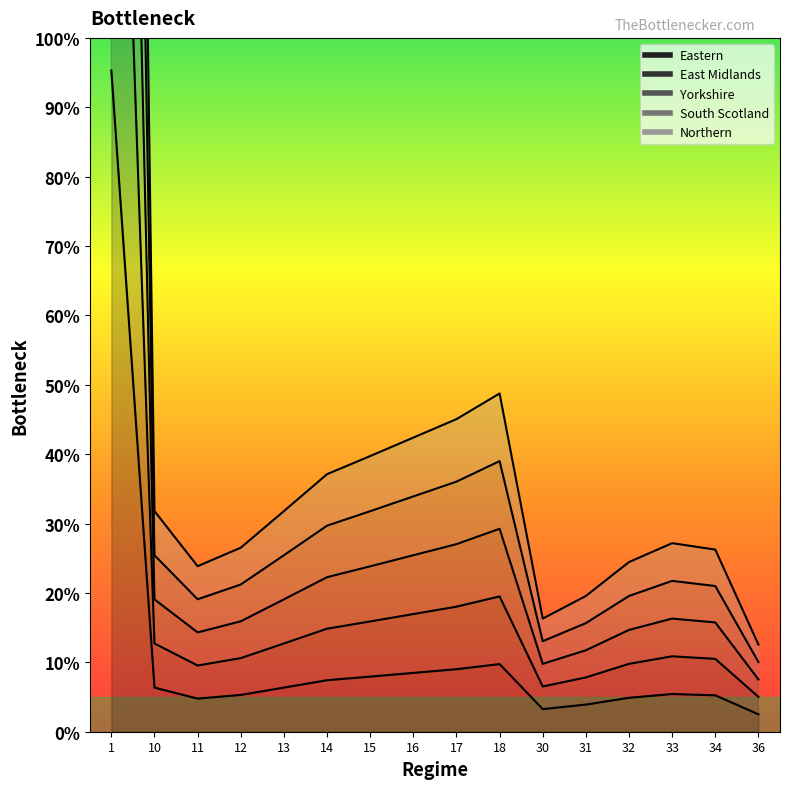

Where does the South Scotland series first go above 2340?

1